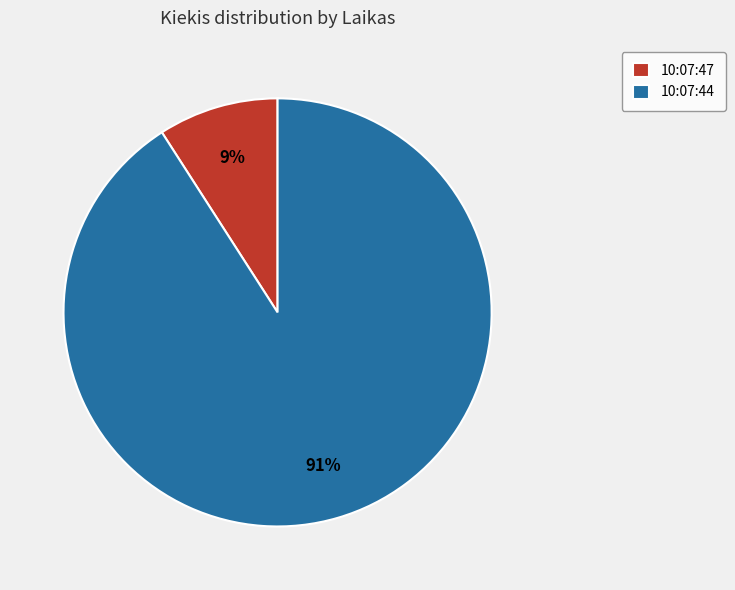

To the nearest percent, what is the difference between the 10:07:47 and 10:07:44 slice percentages?

82%